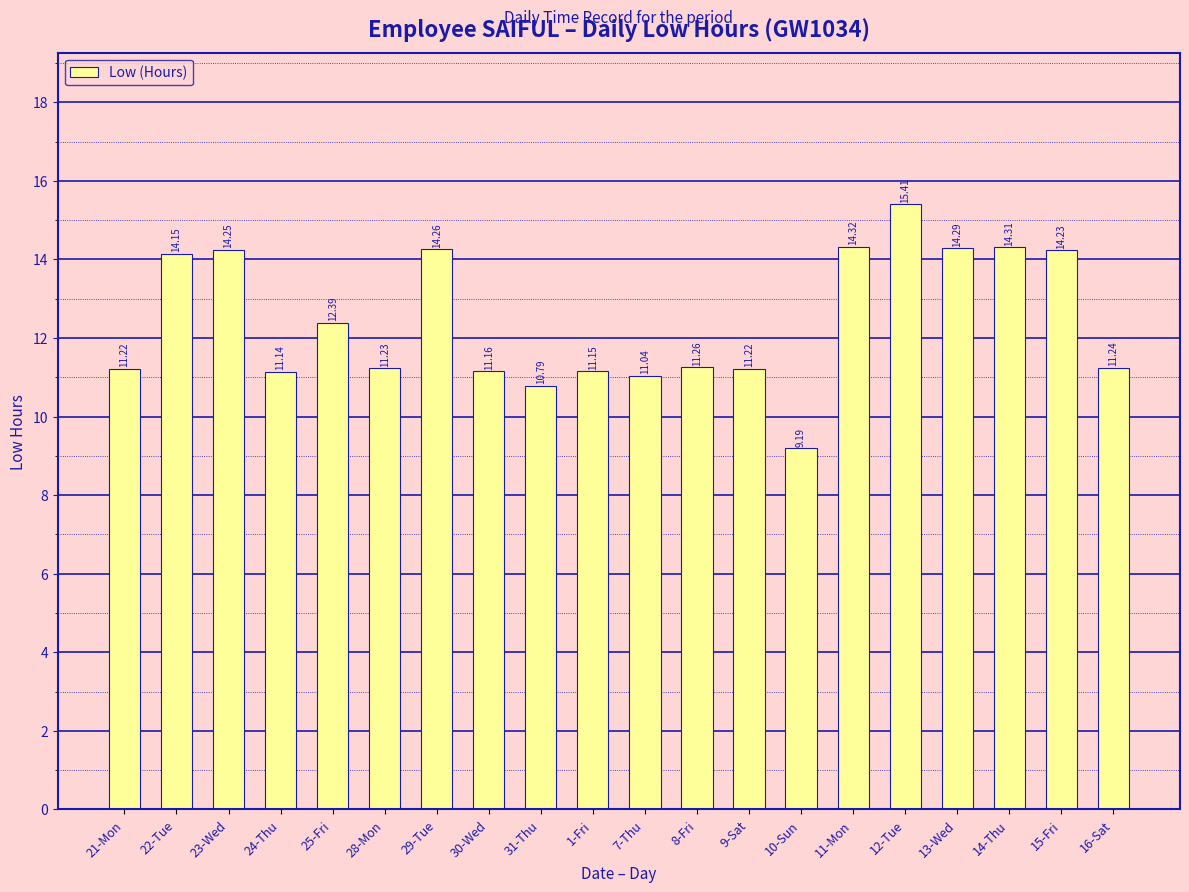

What is the label of the 19th bar from the left?

15-Fri